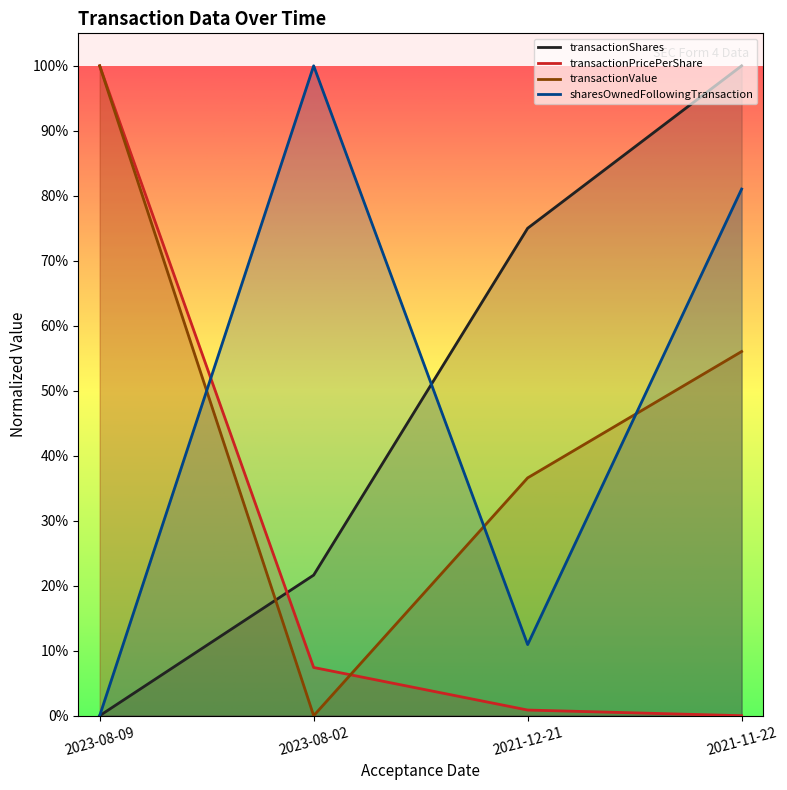

At which category does the chart reach its peak across all series?

2023-08-09